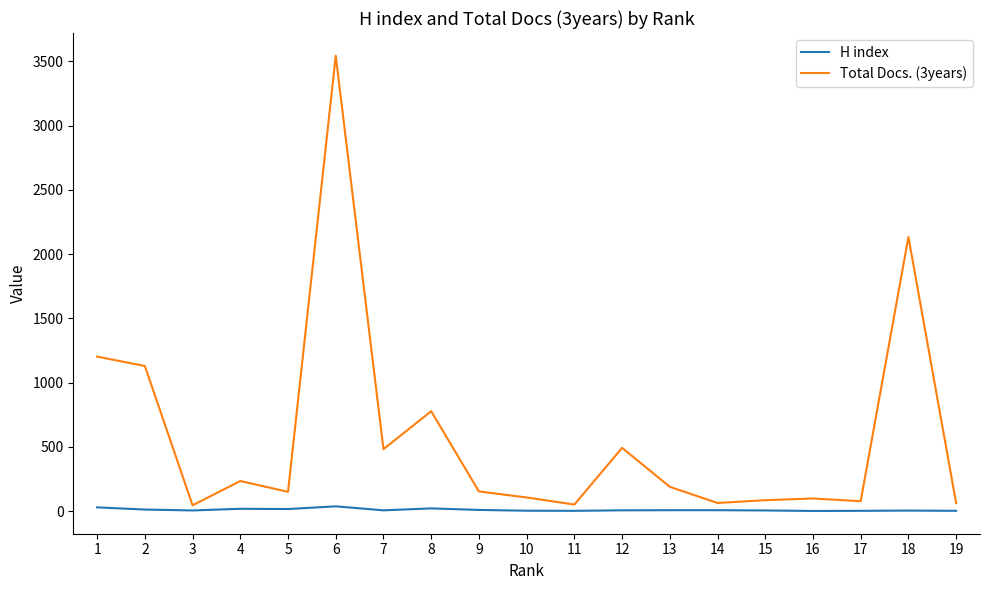

What is the difference between the highest and lowest values at 7?

476